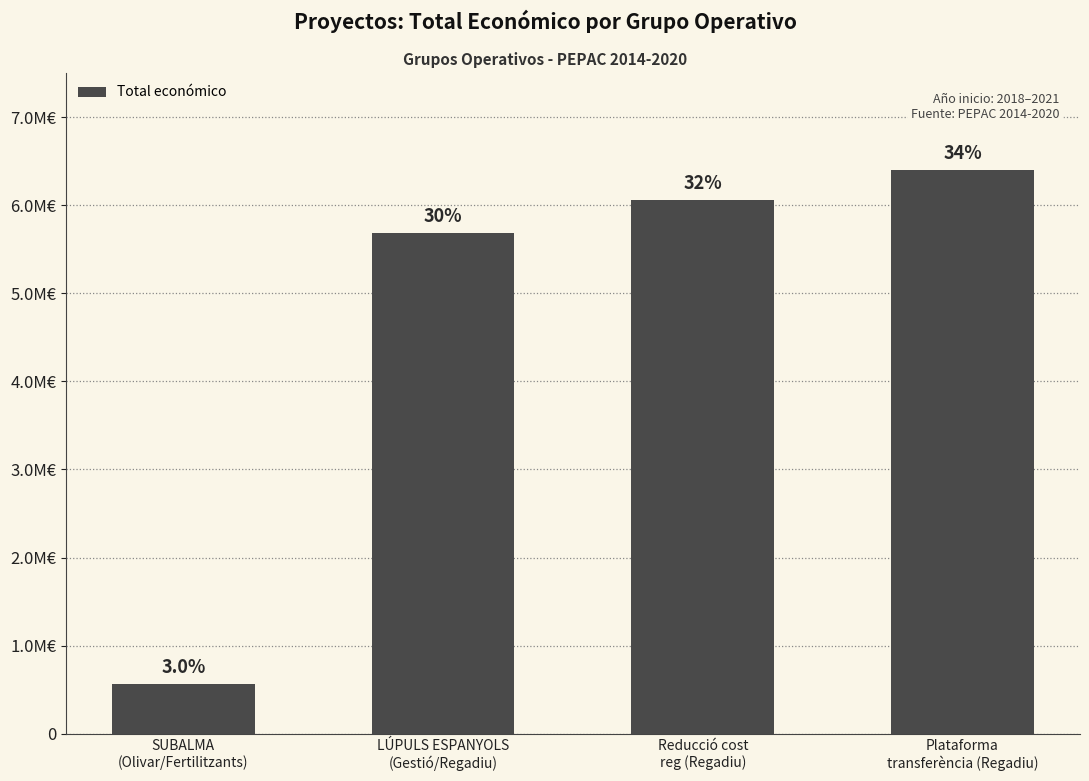

What is the value of the 3rd bar from the left?

6062169